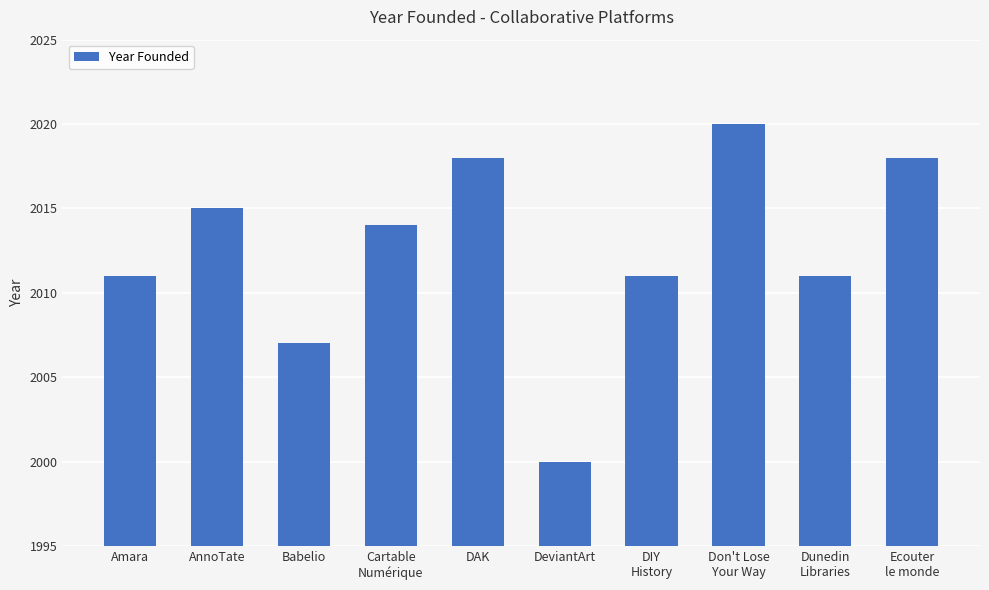

Count the values in the range 2011 to 2018.

7